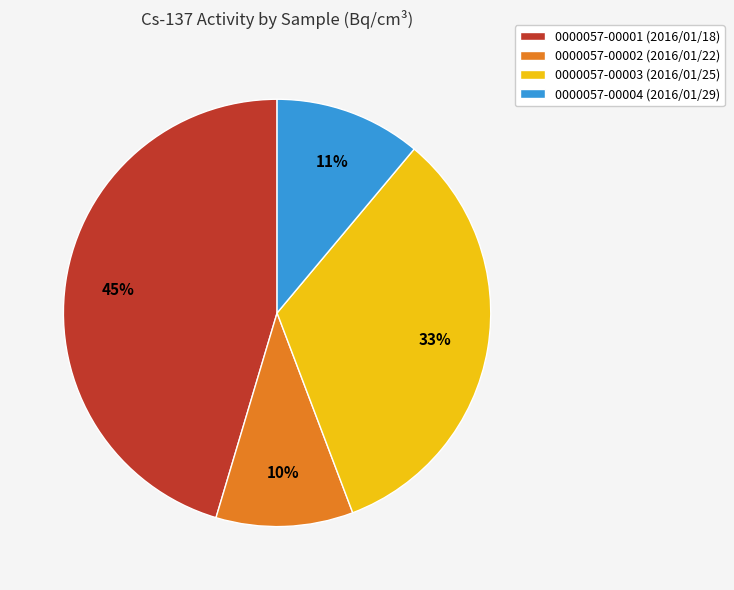

How many slices are in this pie chart?

4